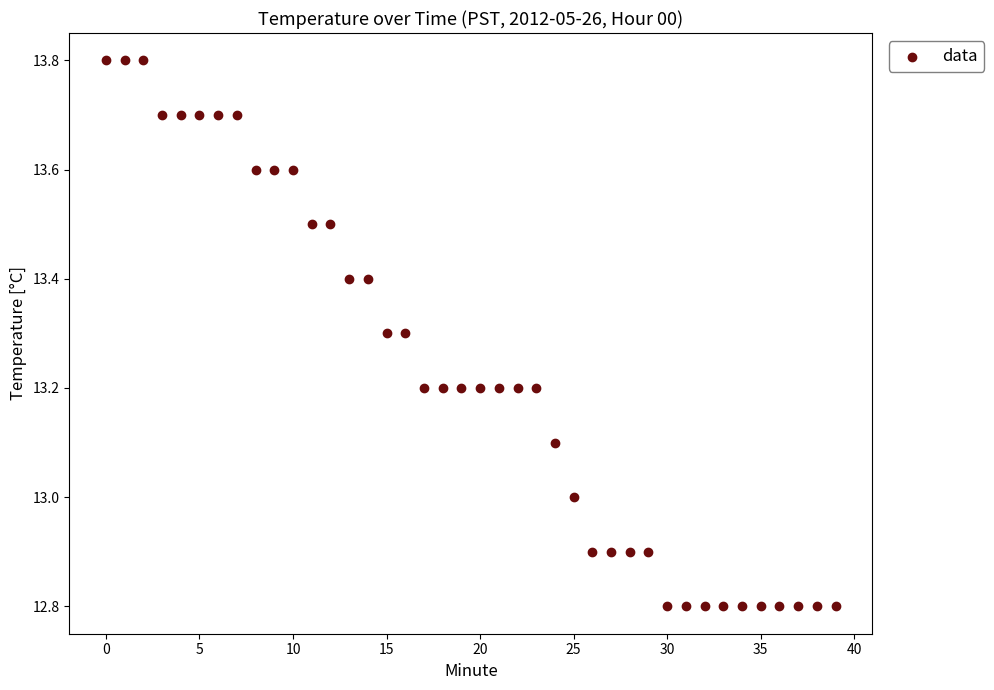

What is the range of Y values (max minus min)?

1.0